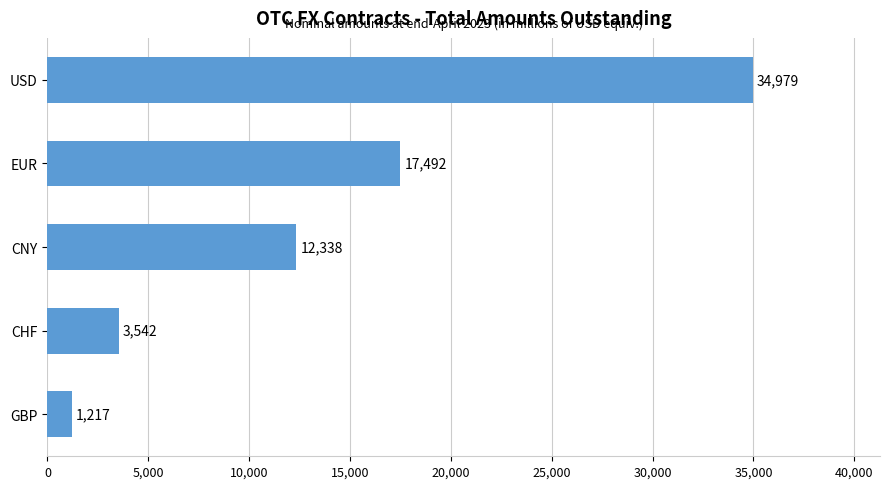

What position from the top is CNY?

3